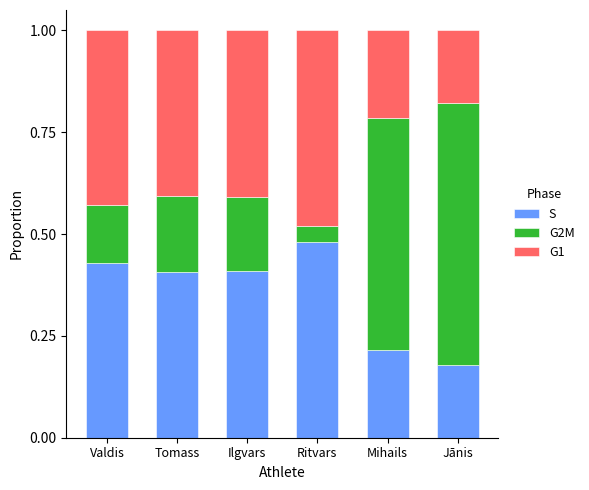

The S series shows 0.4 at Ilgvars. True or false?

True